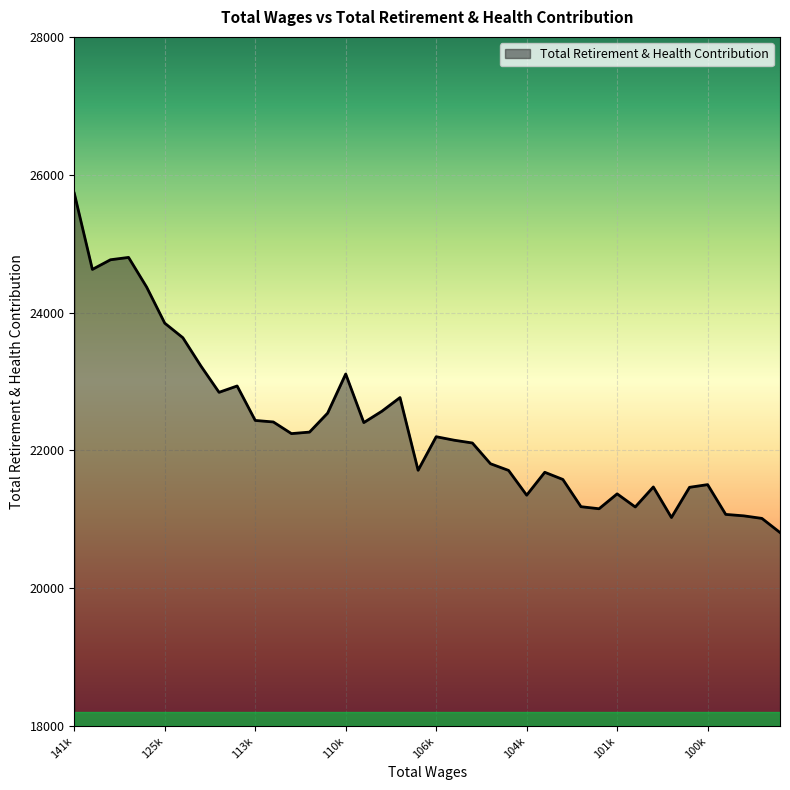

What is the difference between the maximum and minimum values?

4922